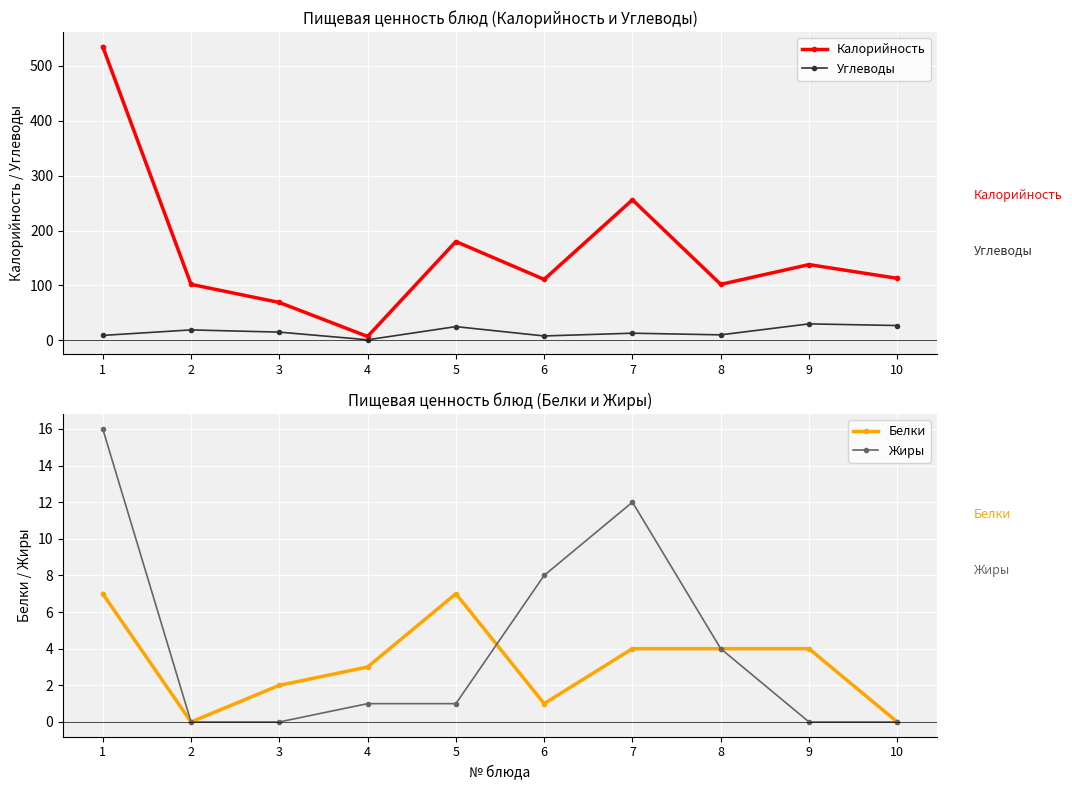

How many interior local peaks does the Углеводы series have?

4